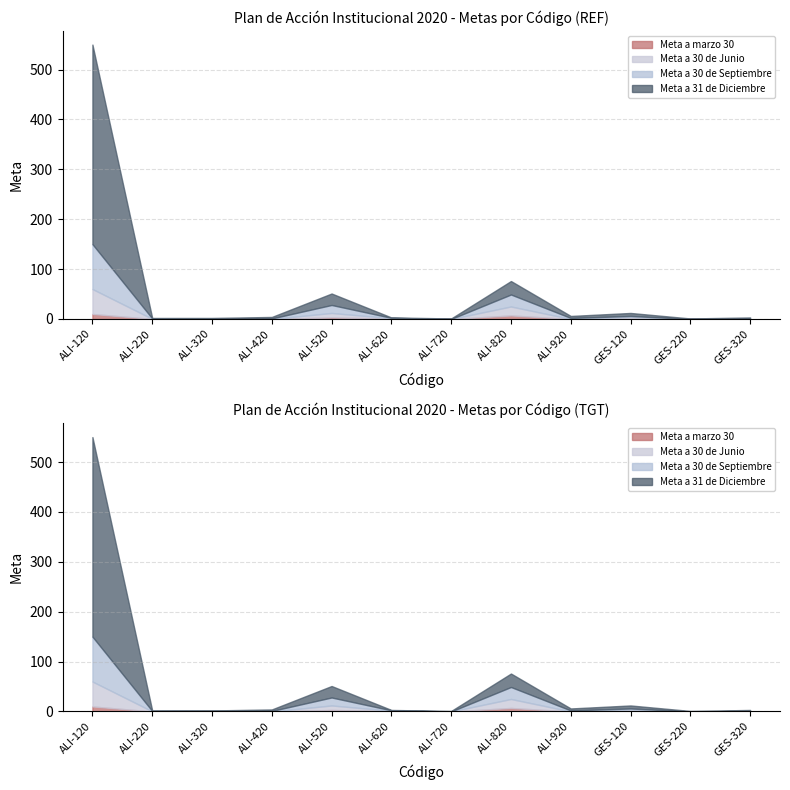

At which category does Meta a 31 de Diciembre reach its first local peak?

ALI-520